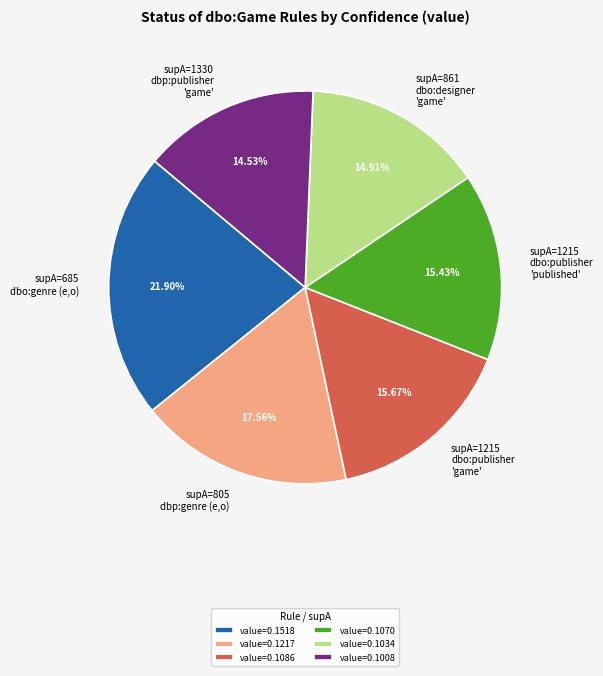

Do supA=805 dbp:genre (e,o) and supA=1215 dbo:publisher 'published' together represent more than half of the pie?

No